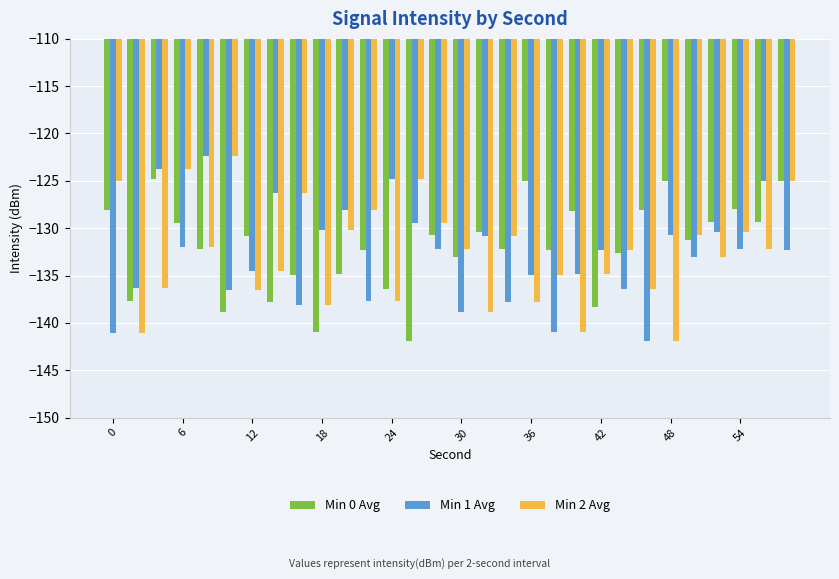

What is the maximum value shown in the chart?

-122.3